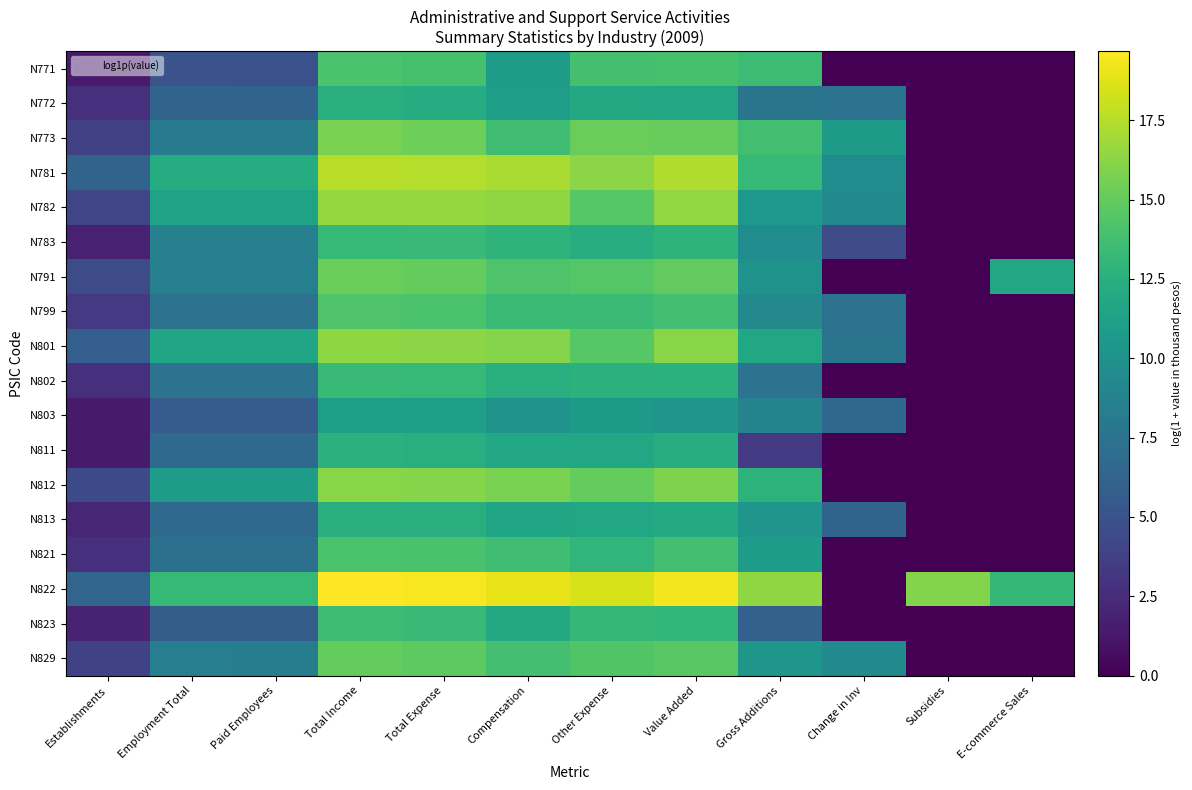

Rank the series at Paid Employees from highest to lowest value.

N822, N781, N801, N782, N812, N783, N791, N829, N773, N802, N799, N821, N813, N811, N772, N823, N803, N771